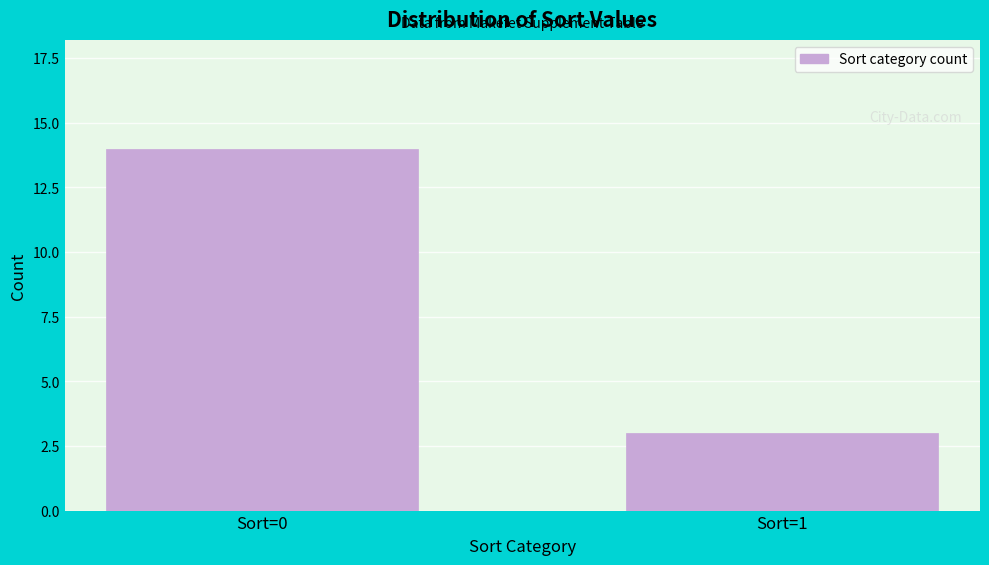

Reading right to left, list all the values displayed in this chart.

3	14